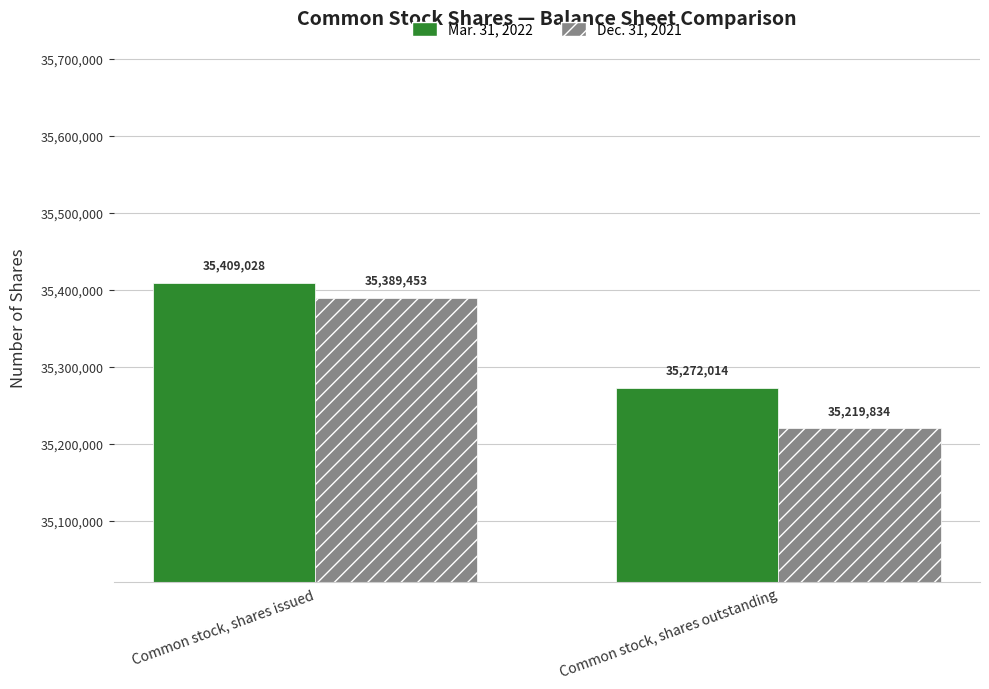

What is the label of the 1st bar from the left?

Common stock, shares issued